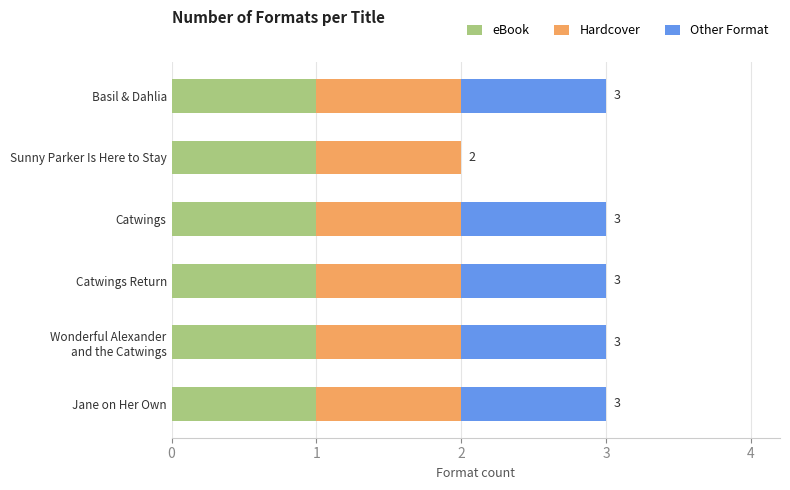

The eBook series shows 1 at Basil & Dahlia. True or false?

True